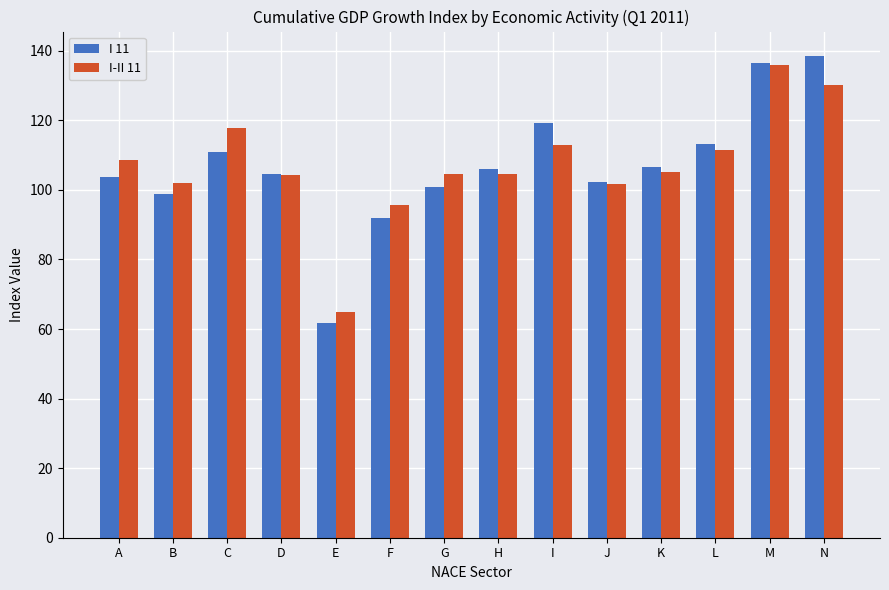

The value of I 11 at I is 119.3. True or false?

True